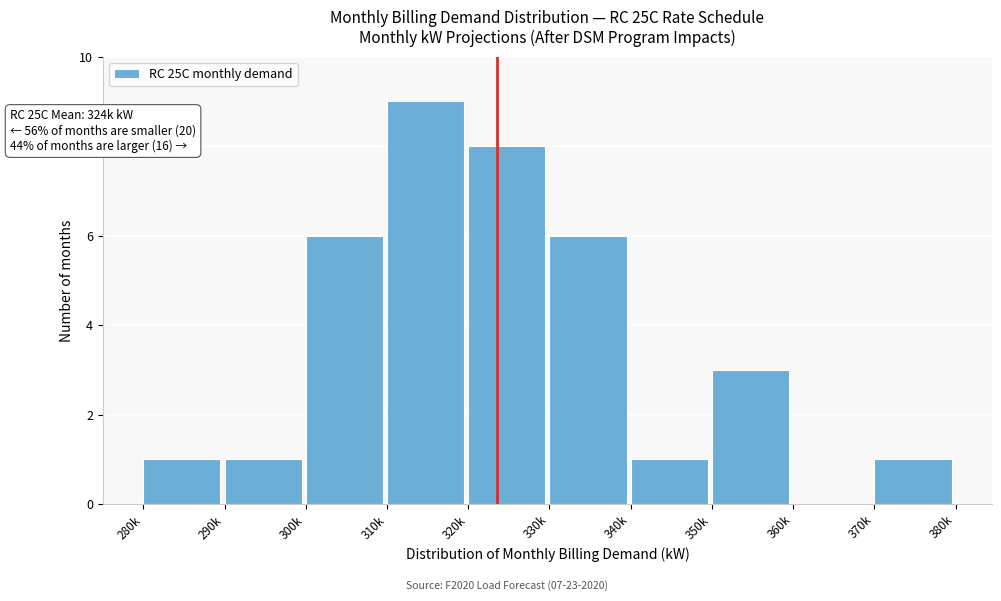

Reading right to left, extract all data points from this chart.

370k=1	360k=0	350k=3	340k=1	330k=6	320k=8	310k=9	300k=6	290k=1	280k=1